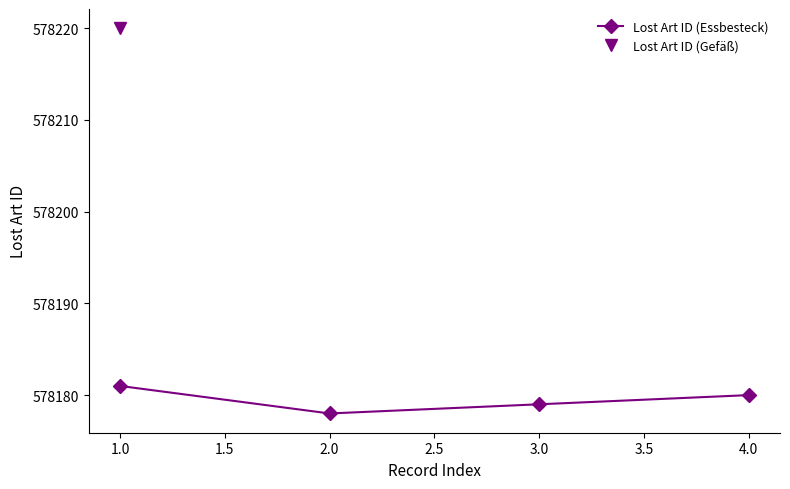

Rank the categories by Lost Art ID (Essbesteck) value from lowest to highest.

2.0, 3.0, 4.0, 1.0